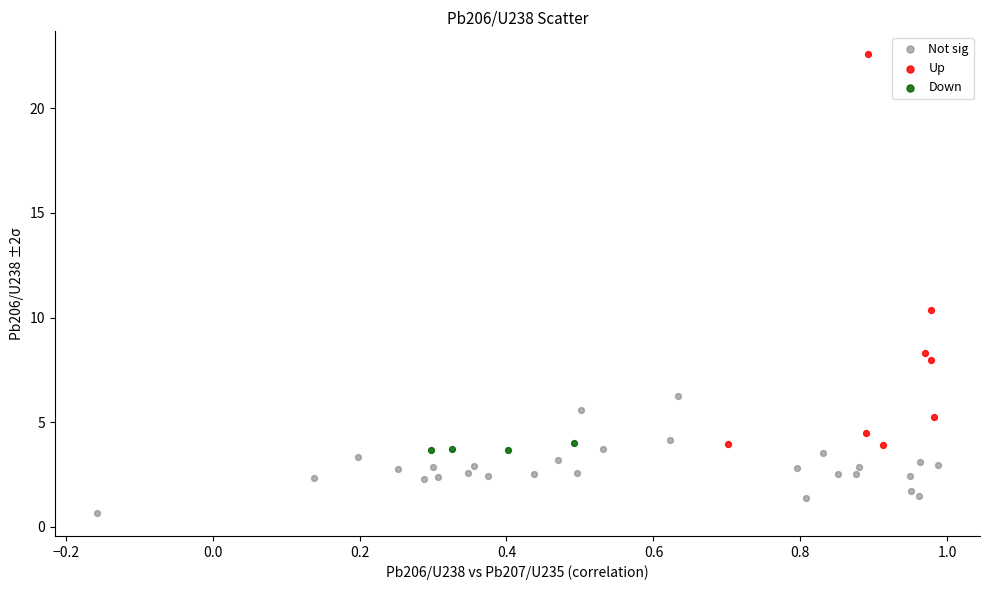

Which series has the largest Y range (max minus min)?

Up